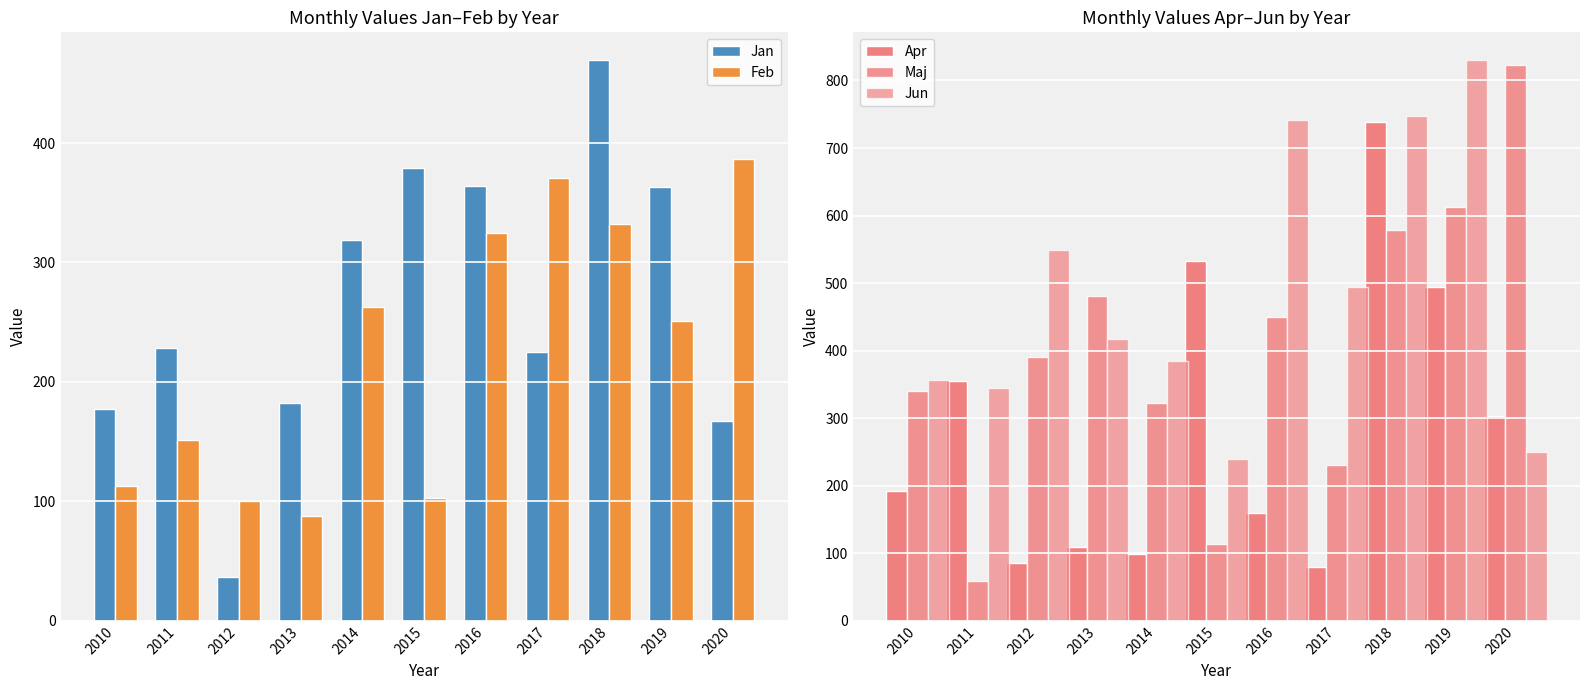

Which category has the highest value across all series?

2019